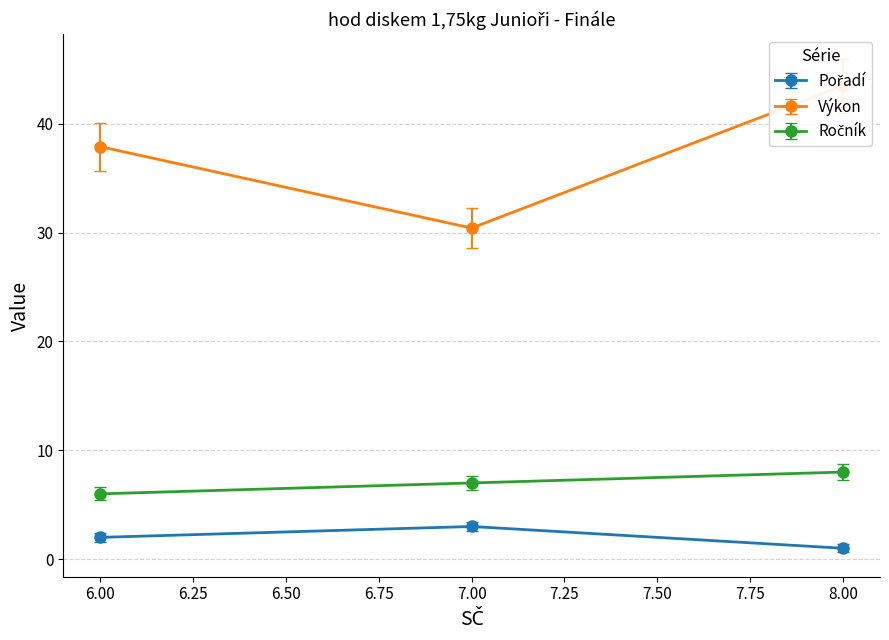

At how many categories does at least one series exceed 7?

1